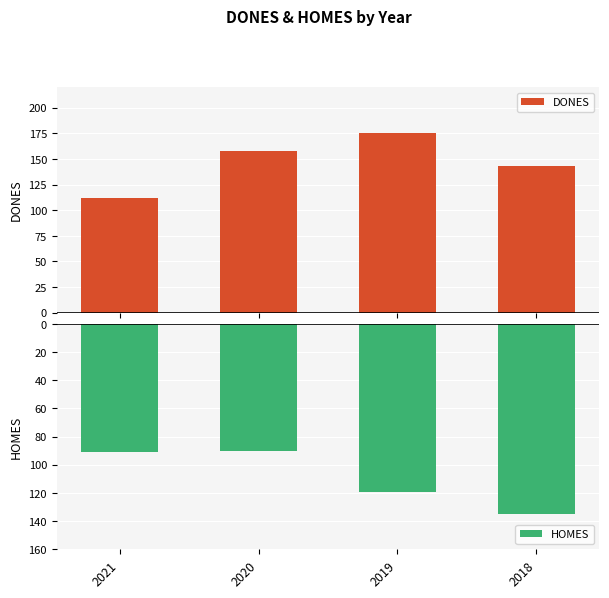

Which category has the lowest value across all series?

2018